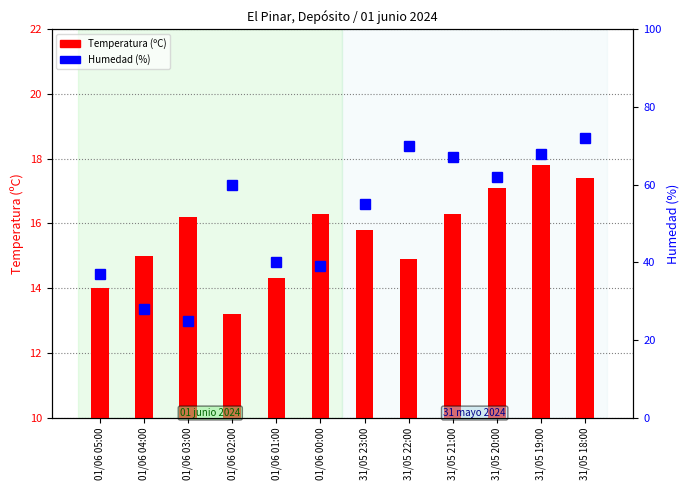

What is the smallest value displayed?

13.2